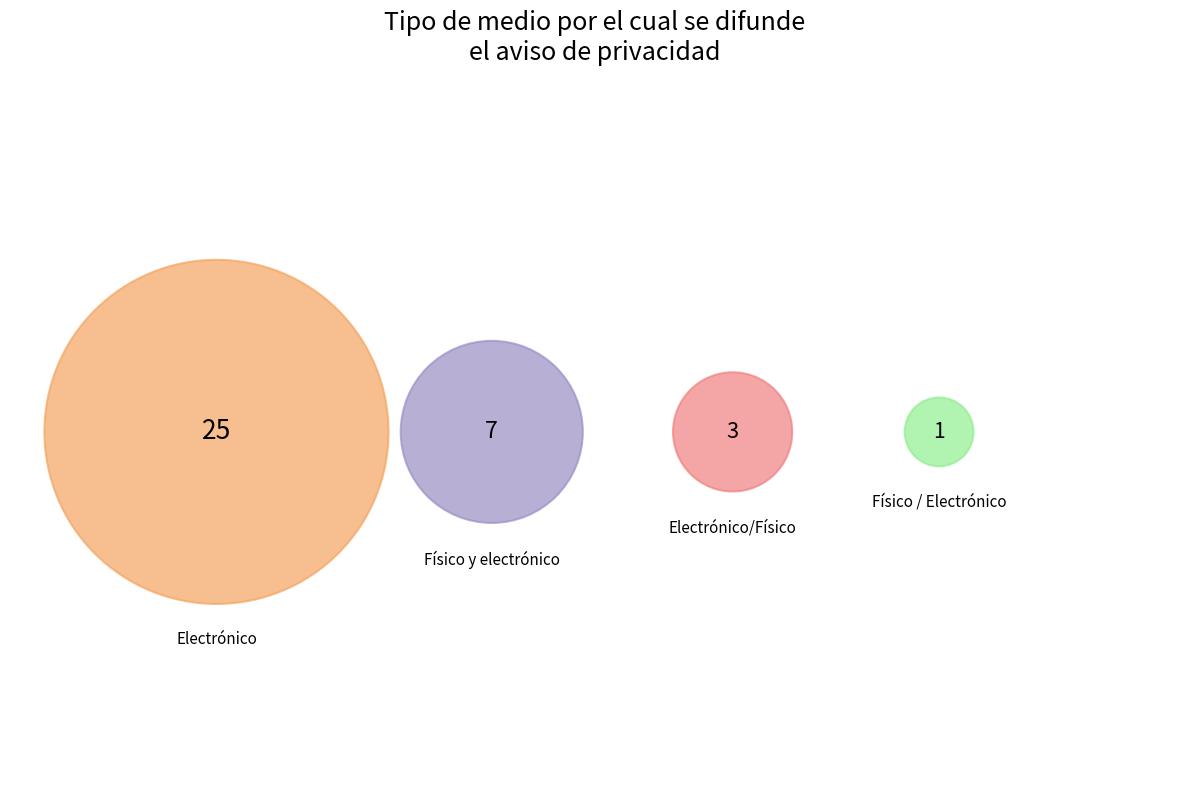

True or false: Electrónico accounts for 69% of the total.

True